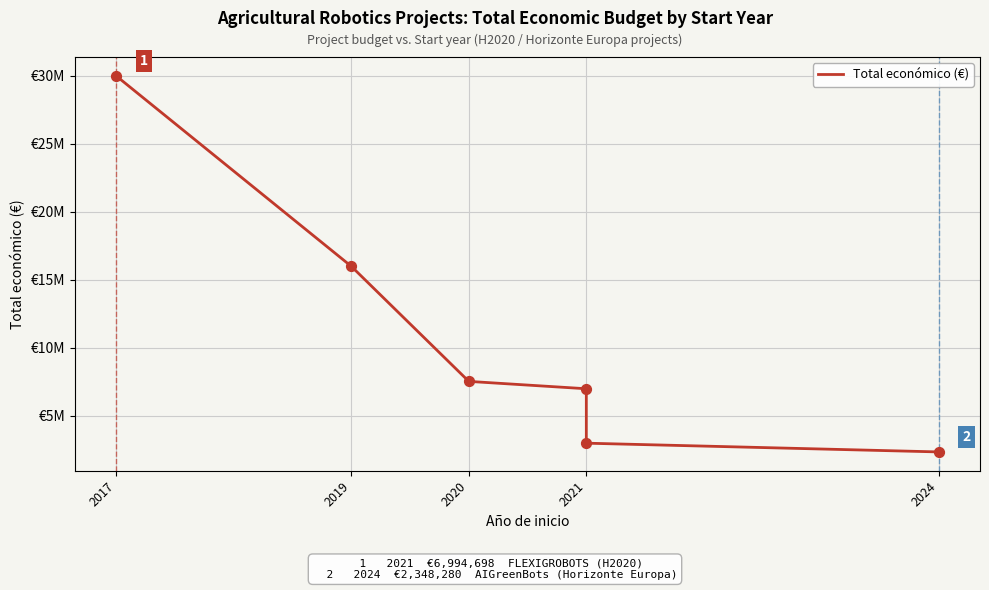

What is the change in value from 2017 to 2021?

-23004830